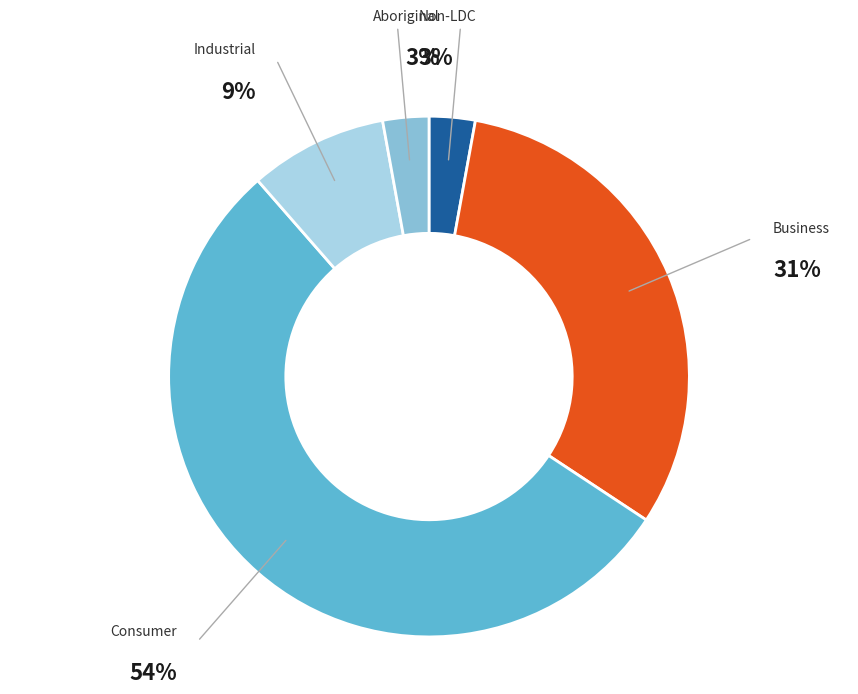

To the nearest percent, what is the difference between the largest and smallest slice percentages?

51%